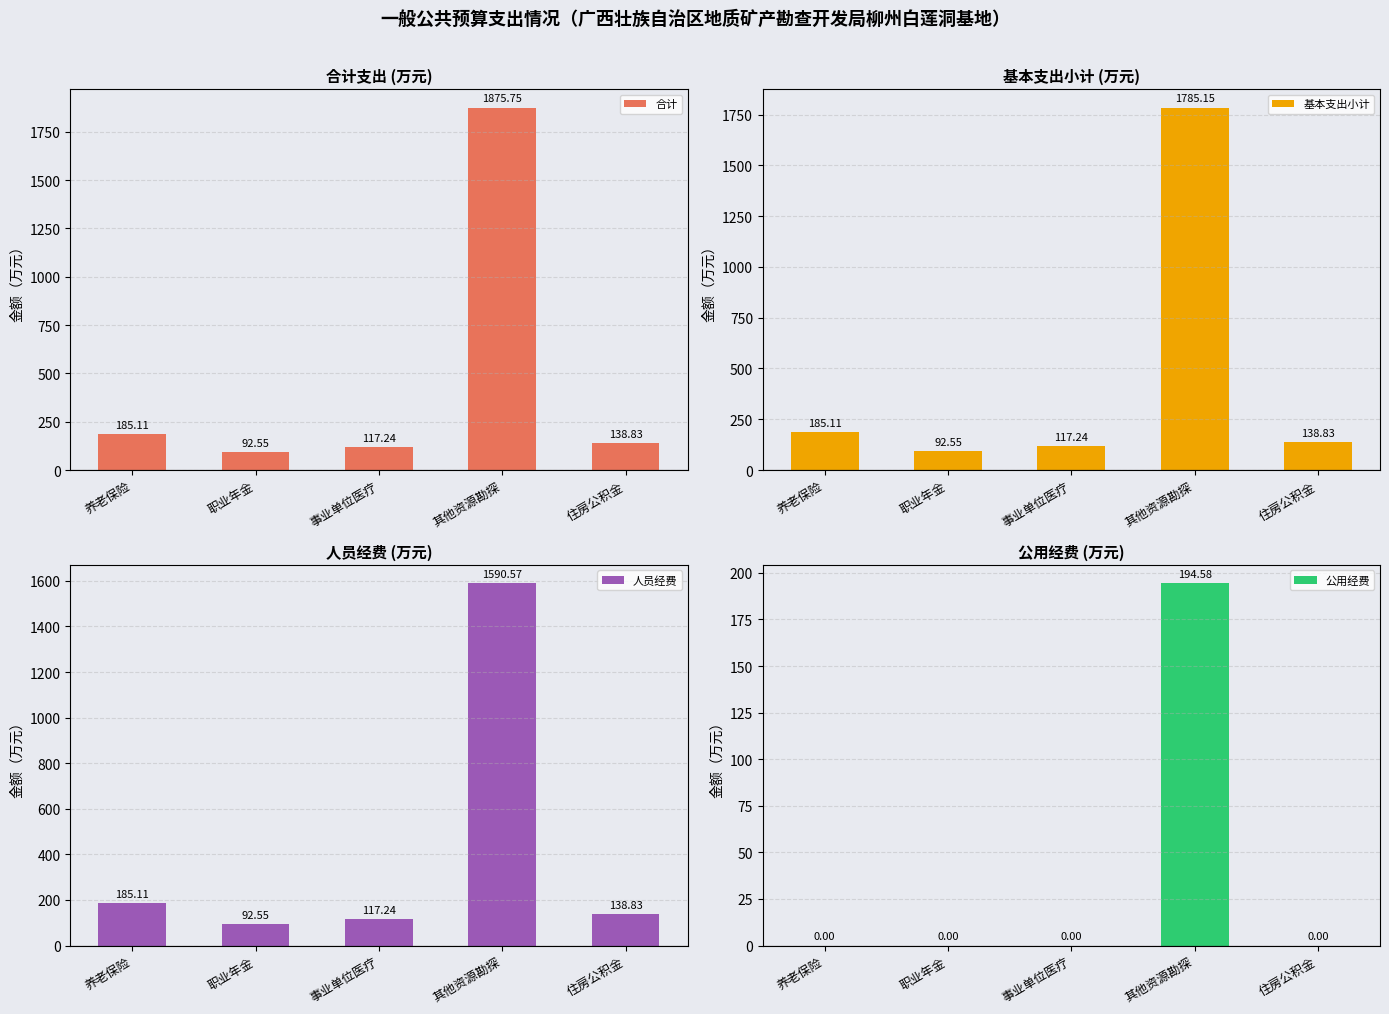

At which label is 公用经费 closest to 97?

养老保险